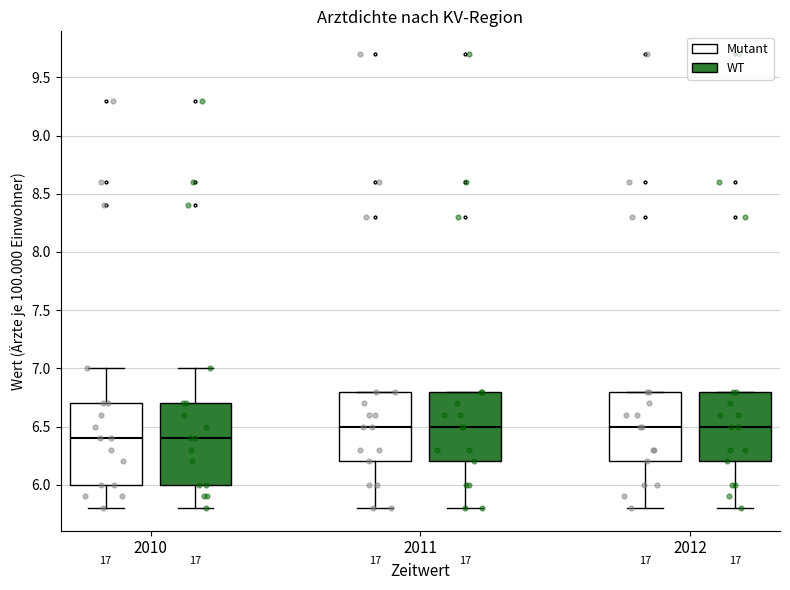

Reading left to right, read every box against the y-axis: the position of its median line, the range the box covers, and the ends of its whiskers. The values are not printed on the chart, so give them approximately, as read against the axis.

2010 (Mutant): median 6.4, box 6.0 to 6.7, whiskers 5.8 to 7.0
2010 (WT): median 6.4, box 6.0 to 6.7, whiskers 5.8 to 7.0
2011 (Mutant): median 6.5, box 6.2 to 6.8, whiskers 5.8 to 6.8
2011 (WT): median 6.5, box 6.2 to 6.8, whiskers 5.8 to 6.8
2012 (Mutant): median 6.5, box 6.2 to 6.8, whiskers 5.8 to 6.8
2012 (WT): median 6.5, box 6.2 to 6.8, whiskers 5.8 to 6.8